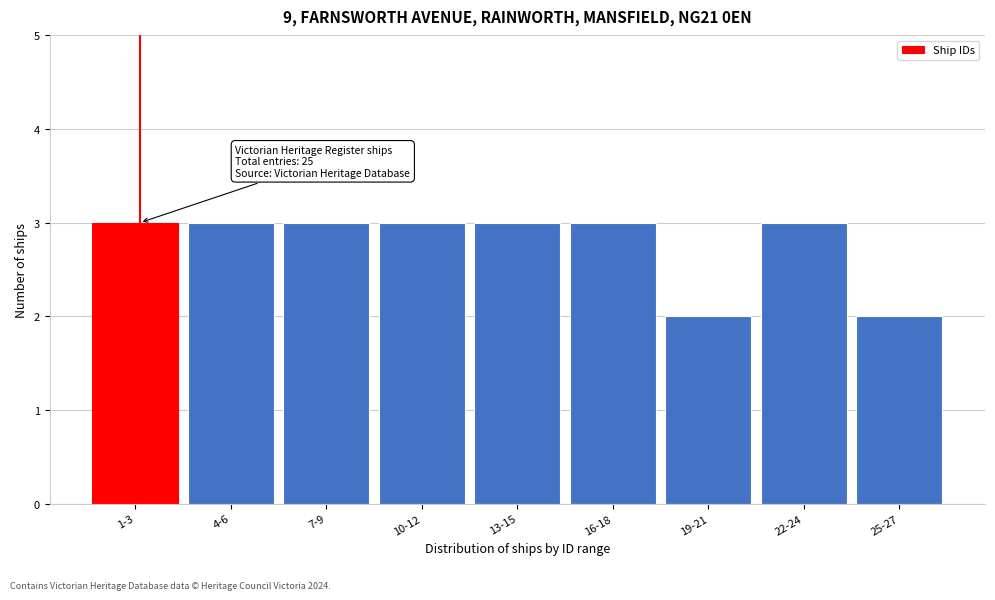

Reading left to right, transcribe all the data shown in this chart.

3	3	3	3	3	3	2	3	2